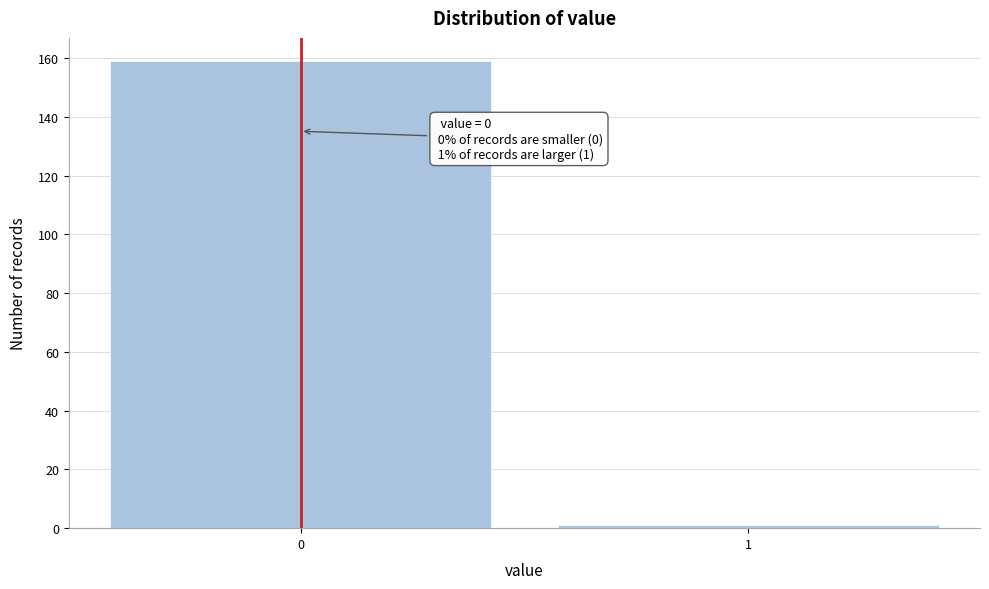

Reading left to right, extract all data points from this chart.

159	1